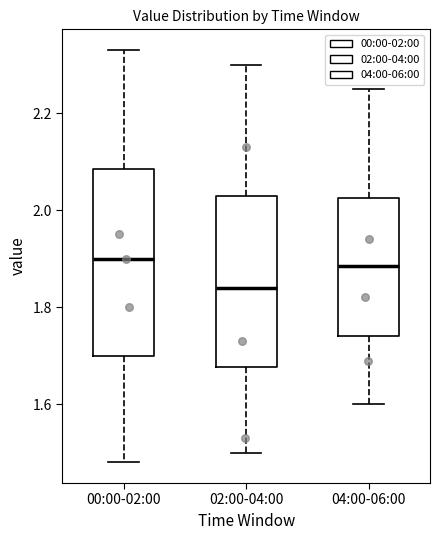

Which box is the tallest, from its lower edge to its upper edge?

00:00-02:00